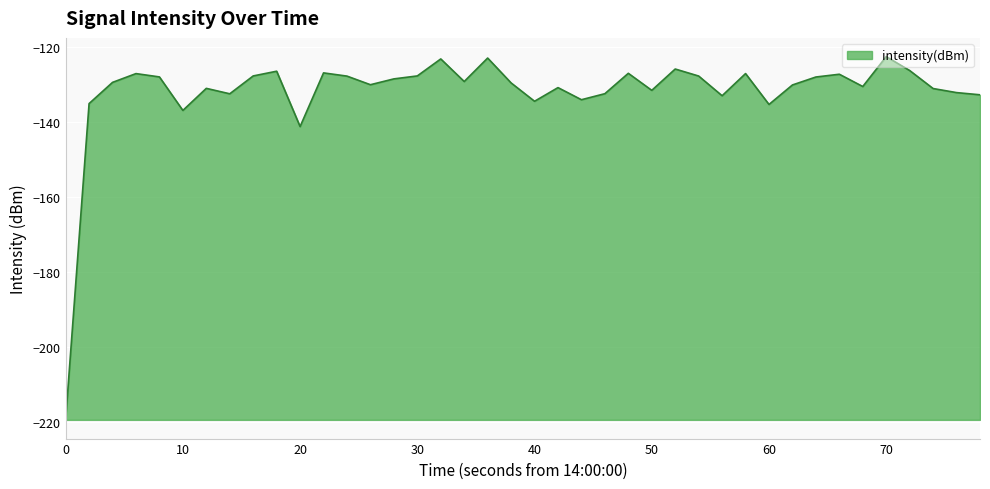

What is the difference between the maximum and minimum values?

96.9